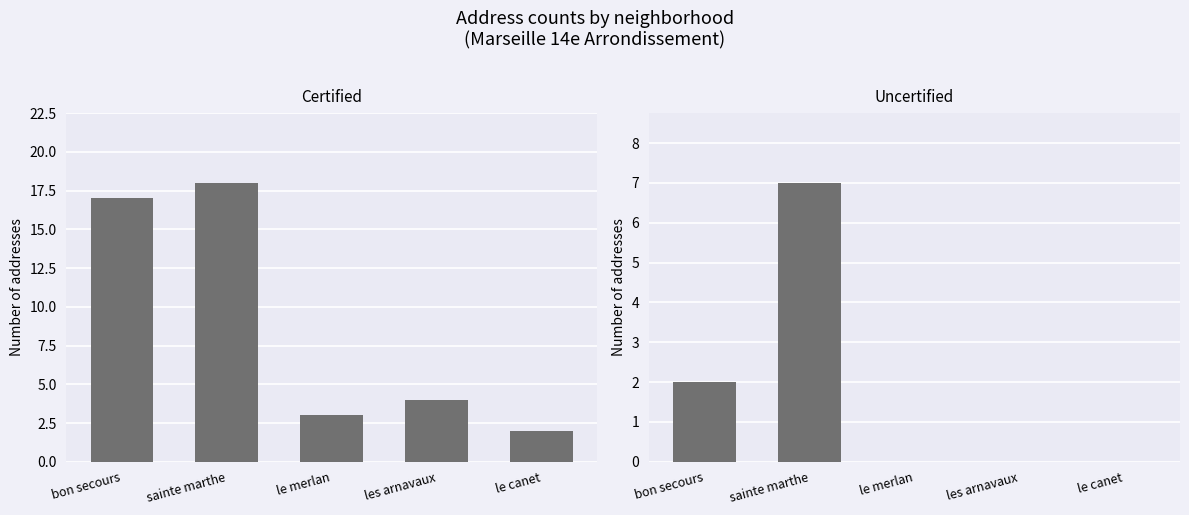

Is the value of Certified at les arnavaux greater than the value of Uncertified at le merlan?

Yes